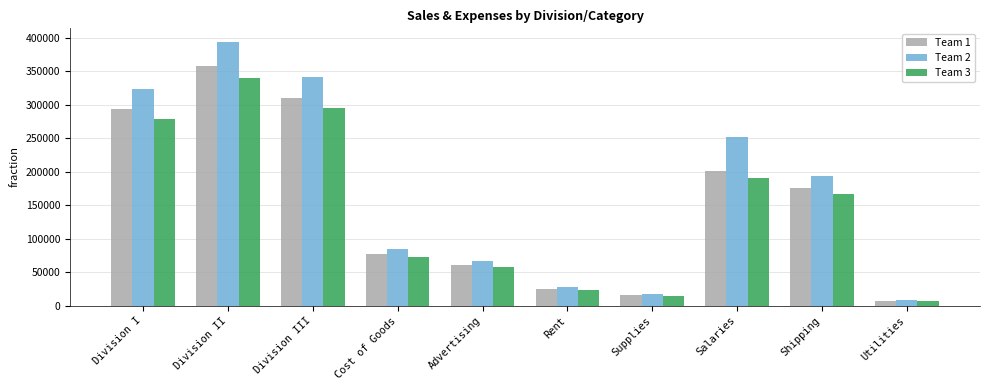

What is the total value across all series at Division II?

1093577.5